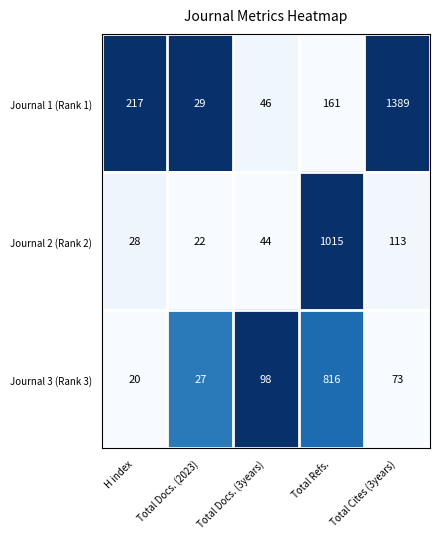

Read the Journal 1 (Rank 1) value at Total Docs. (2023).

29